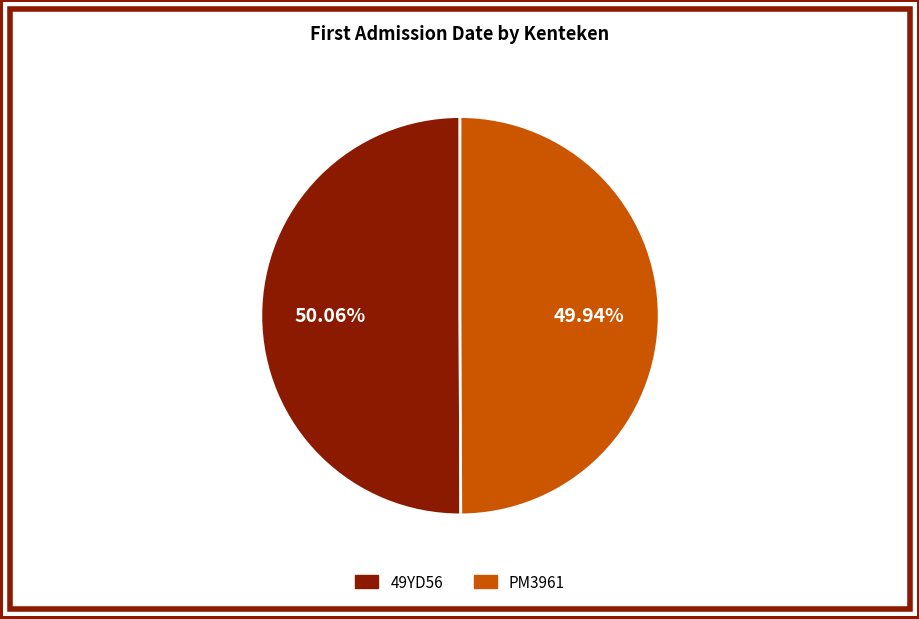

Count the number of slices in the pie.

2